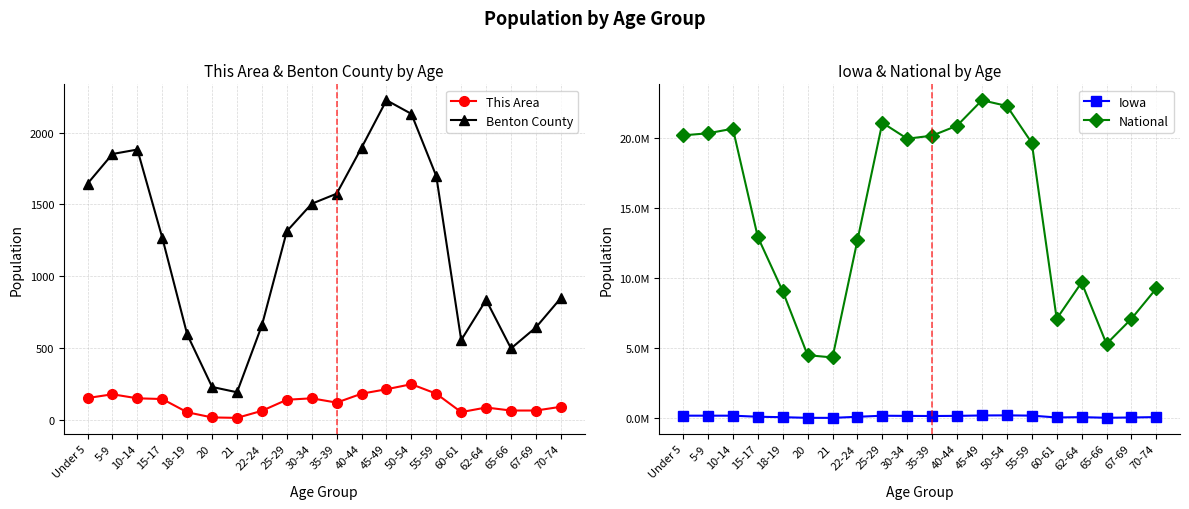

Which series has the widest spread of values?

National